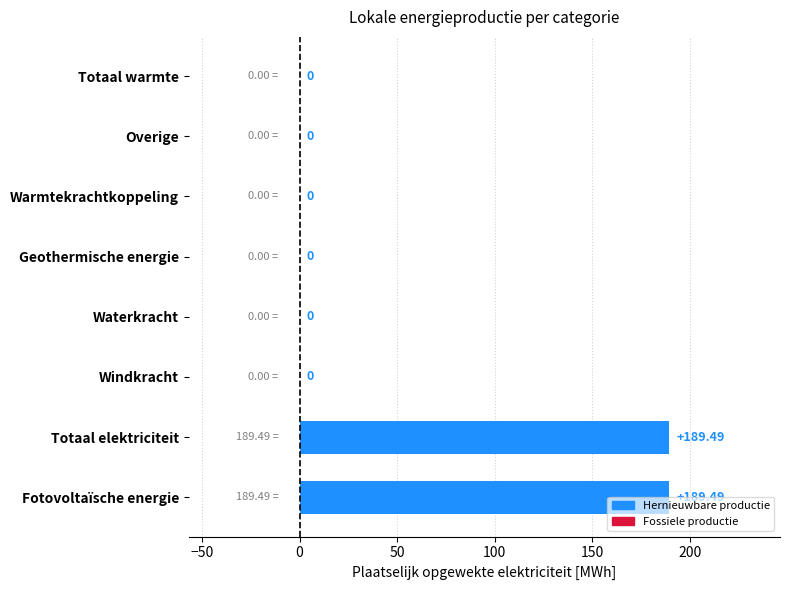

Which has a higher value, Geothermische energie or Fotovoltaïsche energie?

Fotovoltaïsche energie